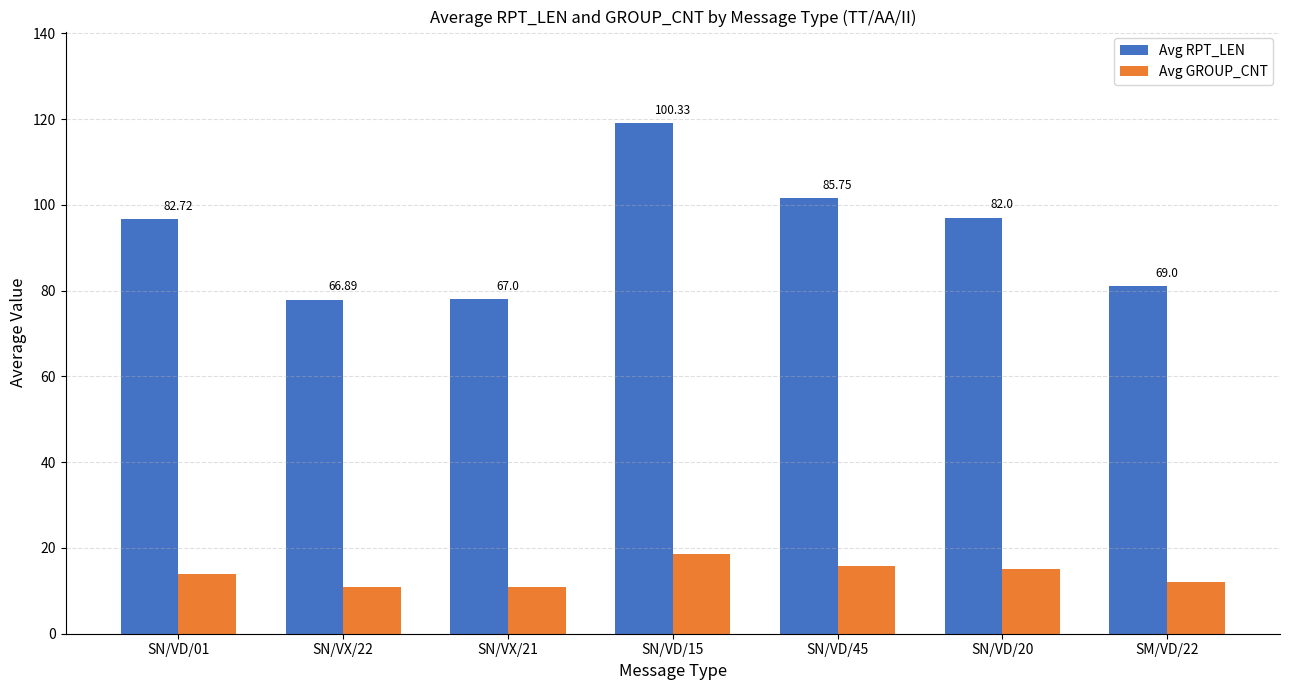

What are all the series names shown in the legend?

Avg RPT_LEN, Avg GROUP_CNT